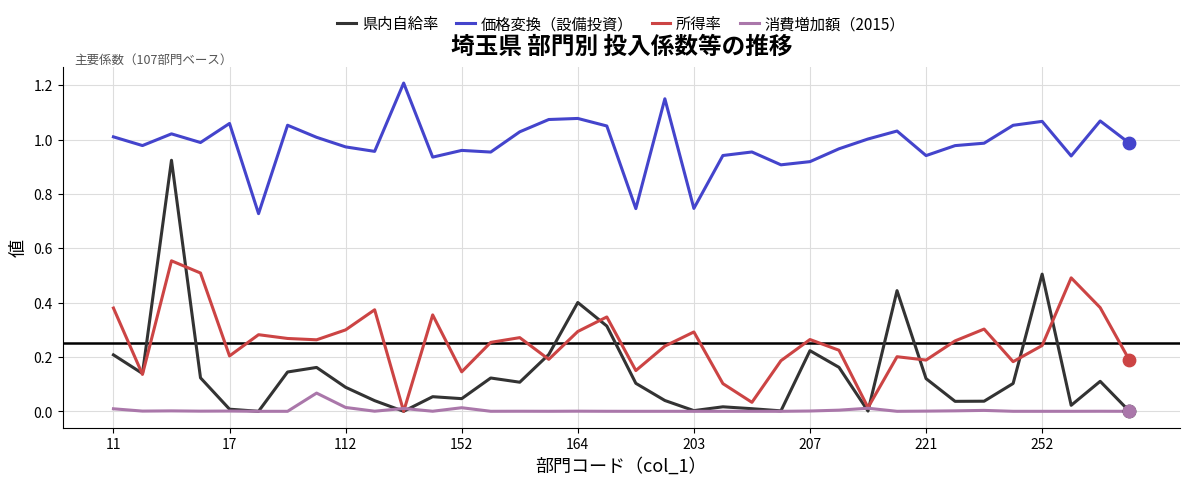

Which series has the widest spread of values?

県内自給率